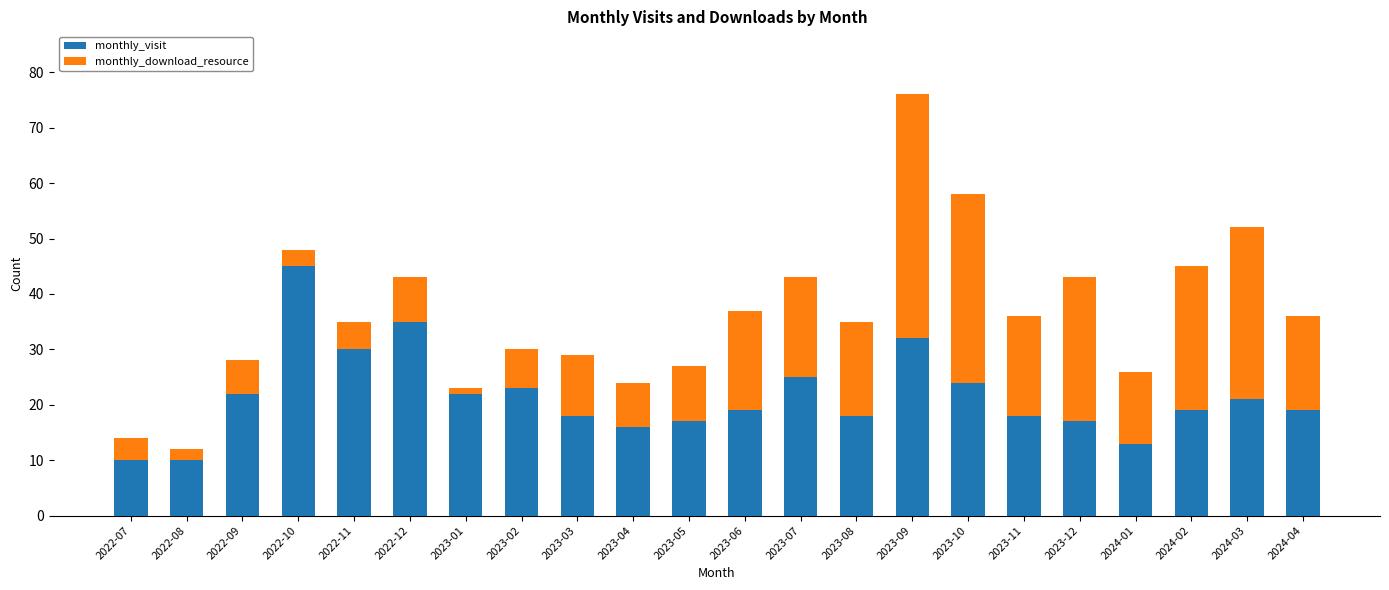

The monthly_visit series shows 25 at 2023-11. True or false?

False